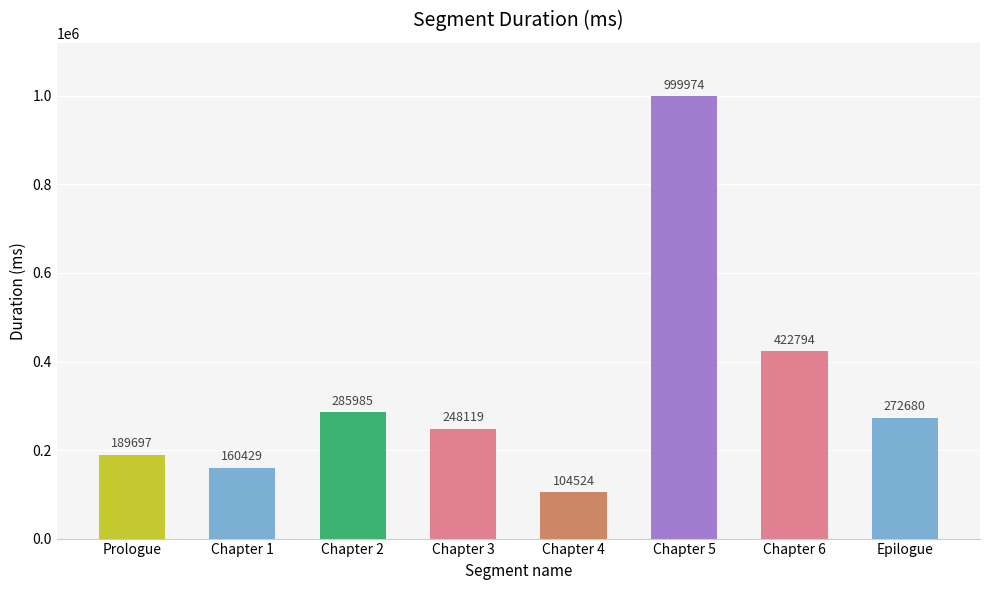

What is the minimum value shown in the chart?

104524